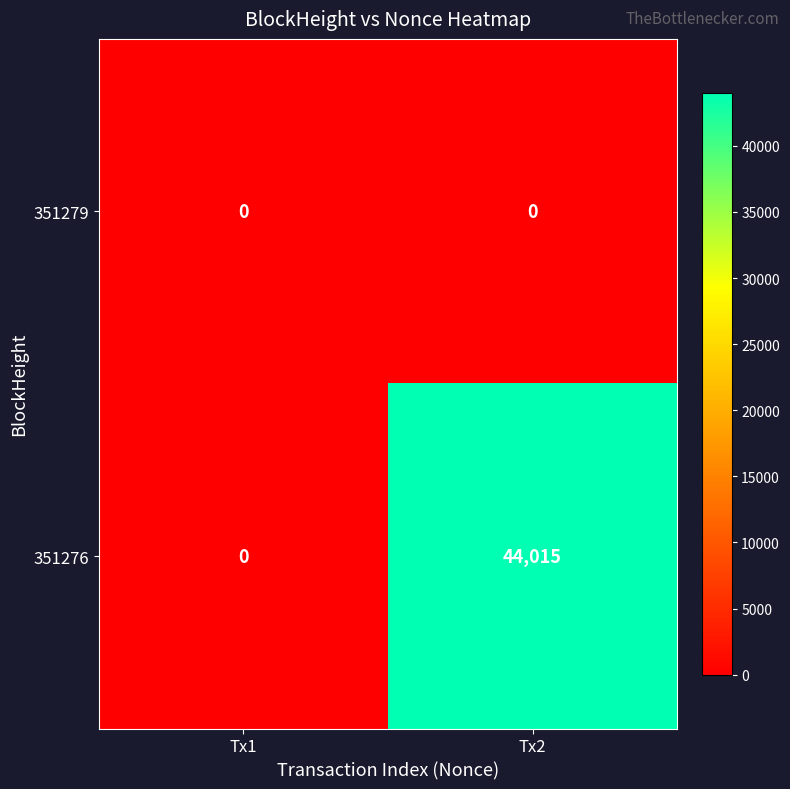

Rank the series by their average value, from lowest to highest.

351279, 351276